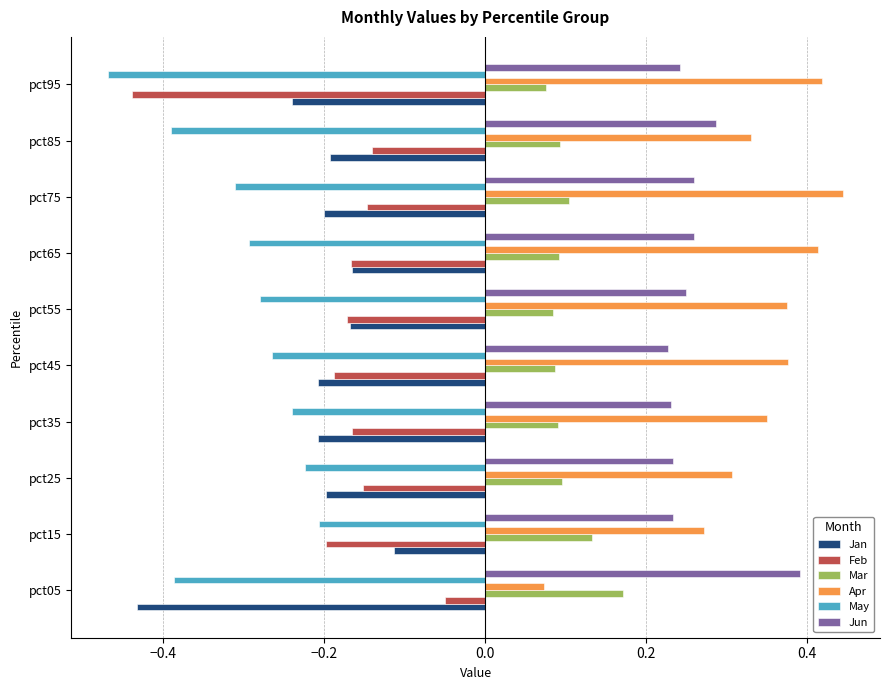

What is the spread (max minus min) of values at pct05?

0.8